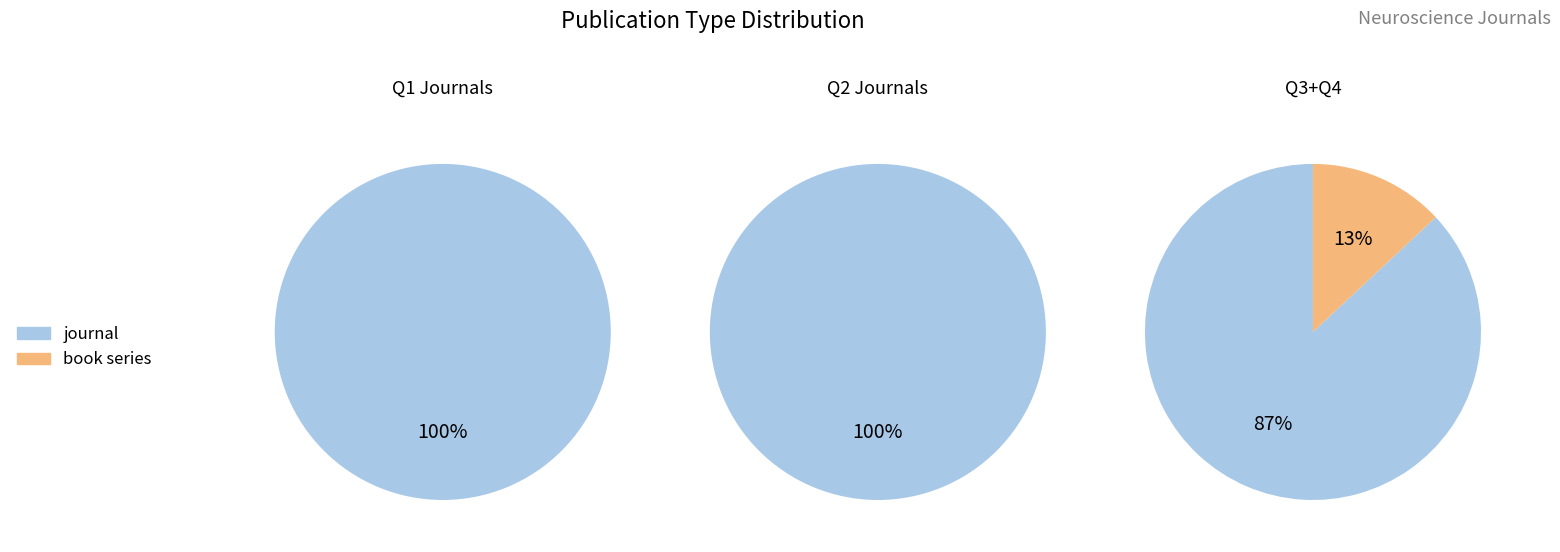

Which category accounts for the majority?

journal